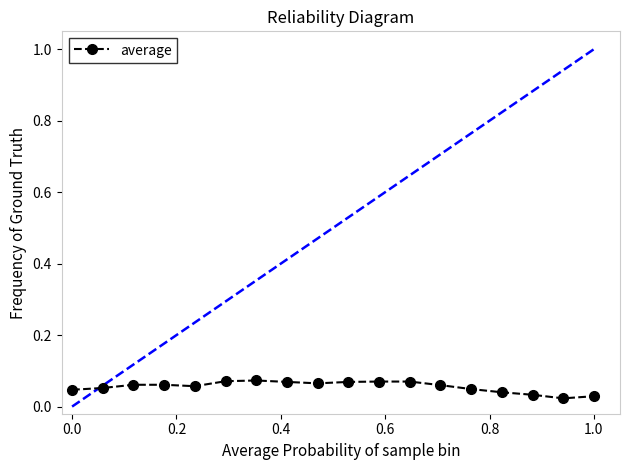

Count the values in the range 0 to 1.

18